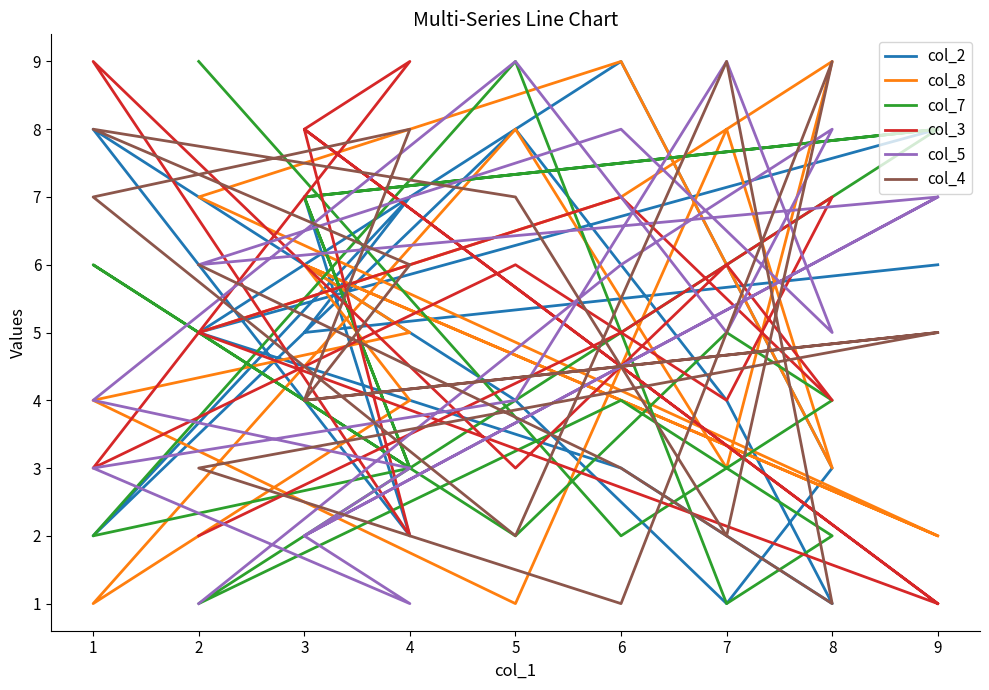

At which category does the chart reach its minimum across all series?

8